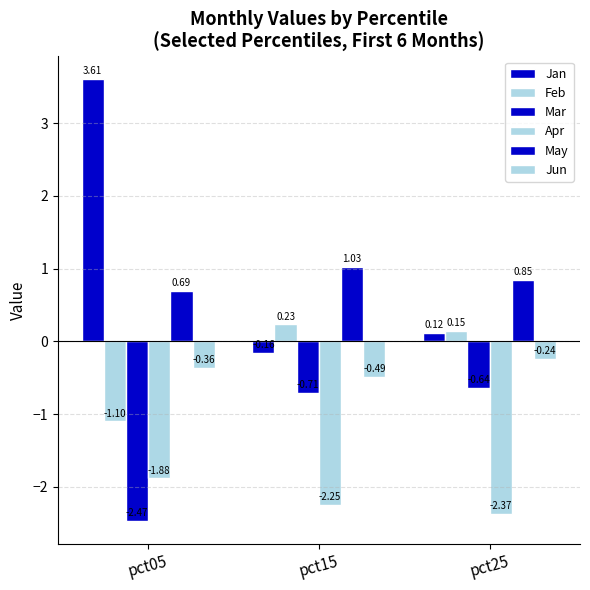

Reading left to right, what are all the values shown in this chart?

Jan: 3.6	-0.2	0.1
Feb: -1.1	0.2	0.1
Mar: -2.5	-0.7	-0.6
Apr: -1.9	-2.2	-2.4
May: 0.7	1.0	0.8
Jun: -0.4	-0.5	-0.2